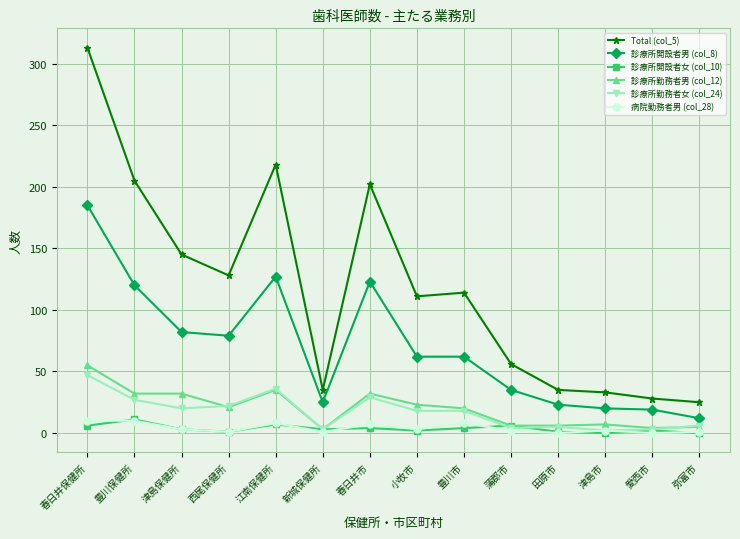

How many lines are shown in the chart?

6